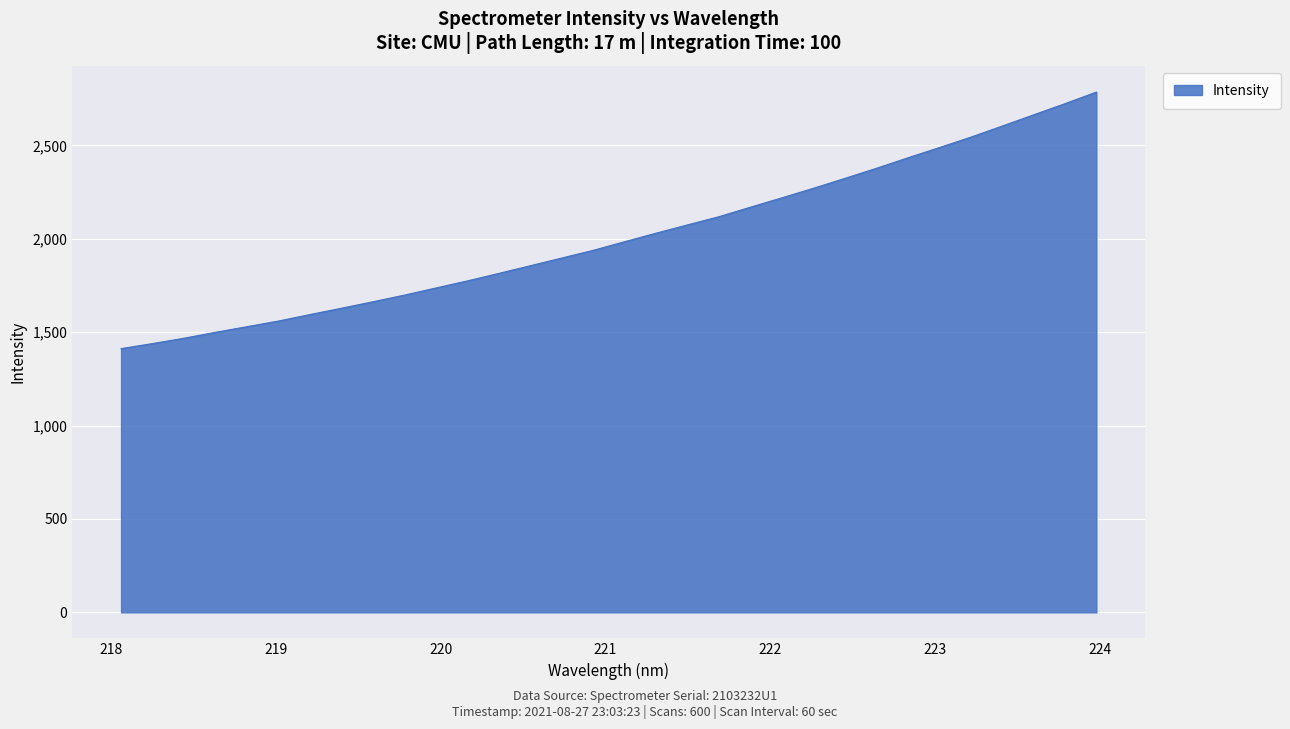

What is the minimum value shown in the chart?

1411.9